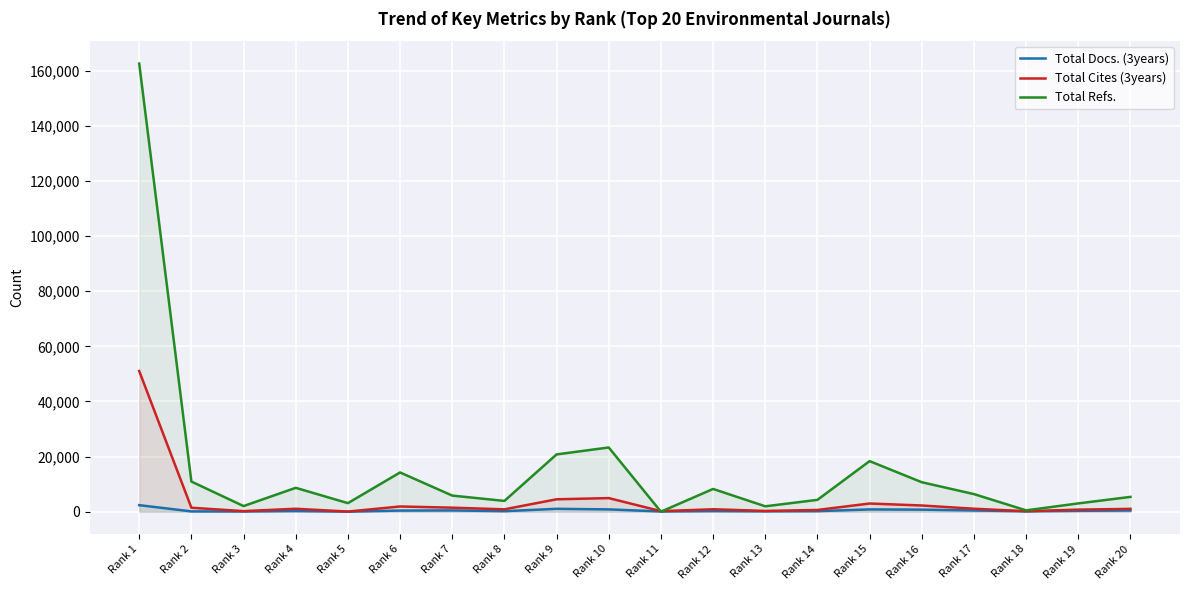

How many interior local peaks does the Total Docs. (3years) series have?

5